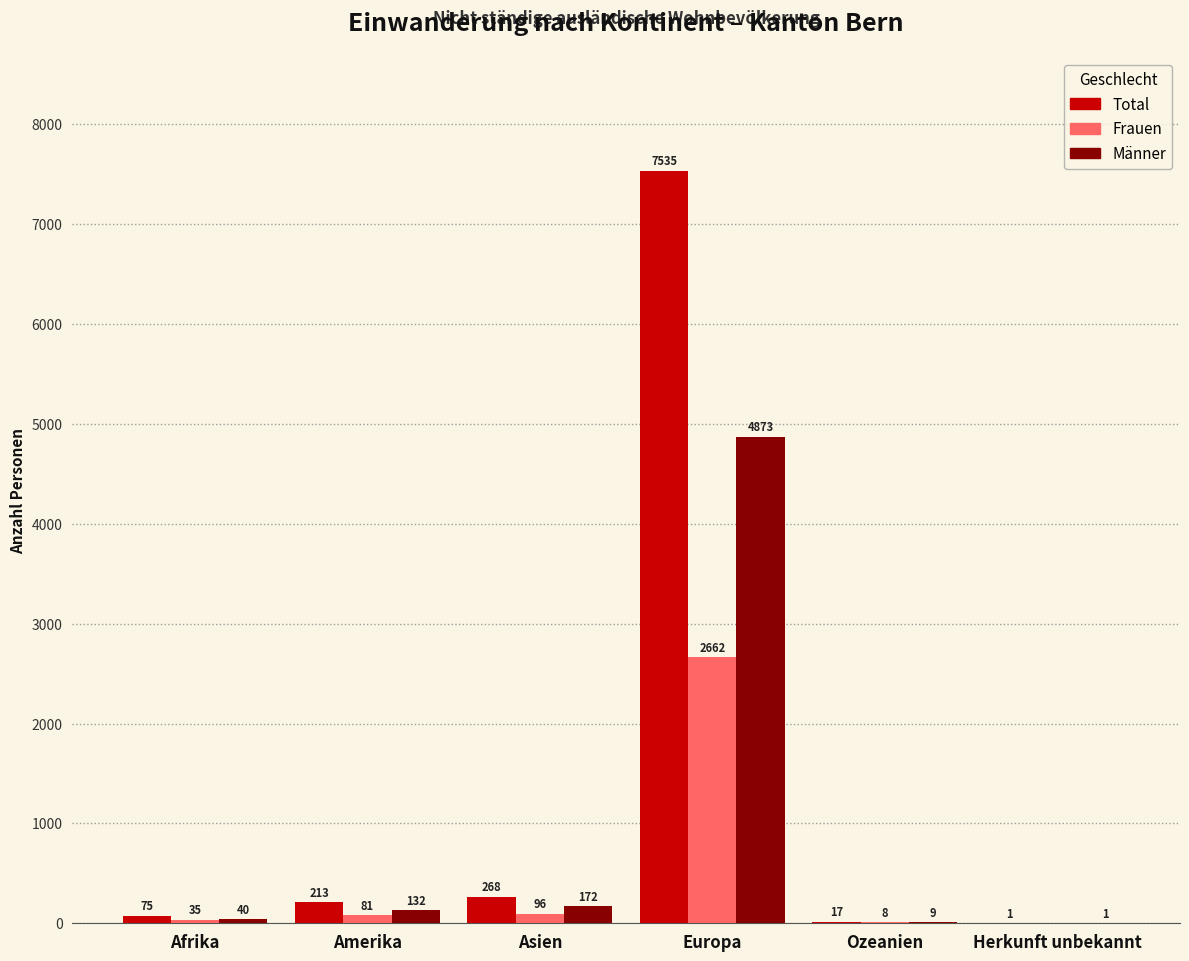

What is the approximate value of Total at Afrika, to the nearest 100?

100